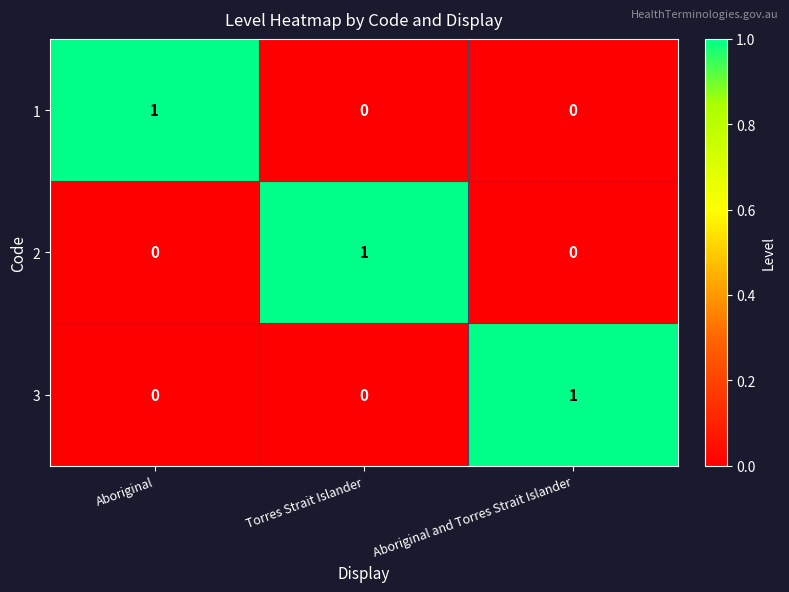

How many 3 values are between 0 and 1?

3